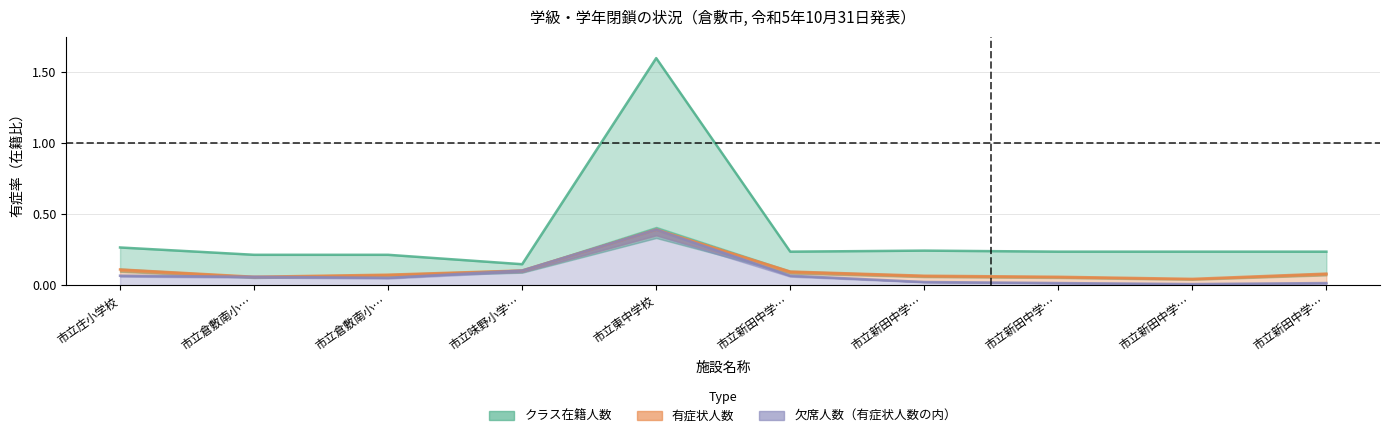

What is the spread (max minus min) of values at 市立新田中学…?

0.2